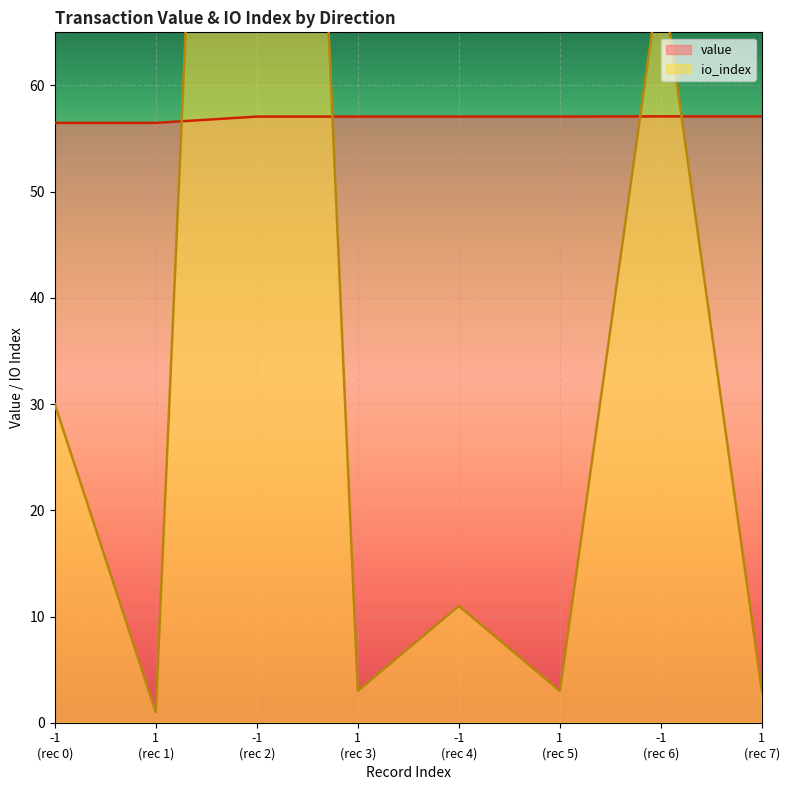

Which series changed the most between -1 (rec 0) and 1 (rec 1)?

io_index